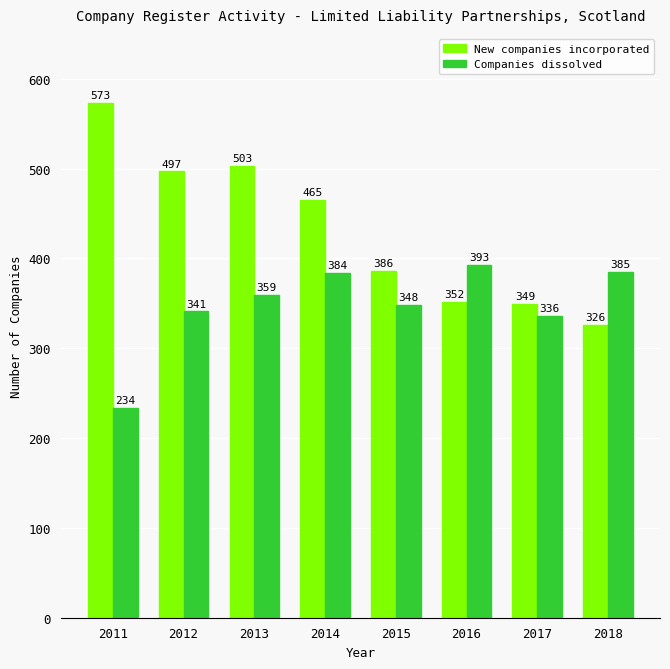

Read the Companies dissolved value at 2011.

234